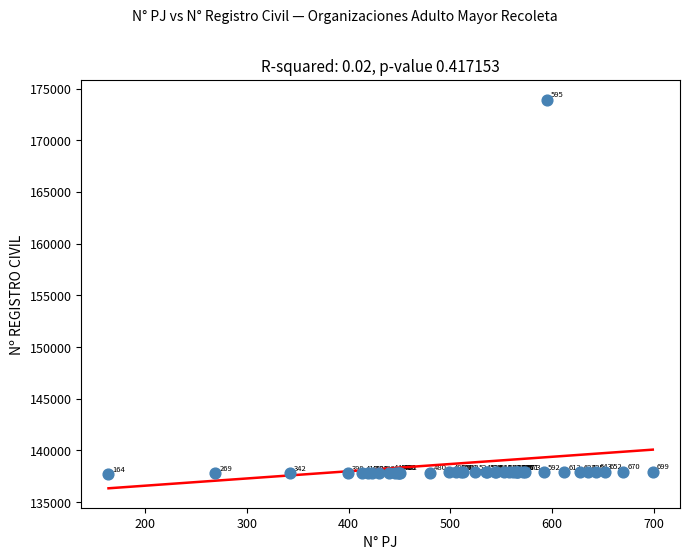

What Y value in the scatter plot is closest to 155817?

137957